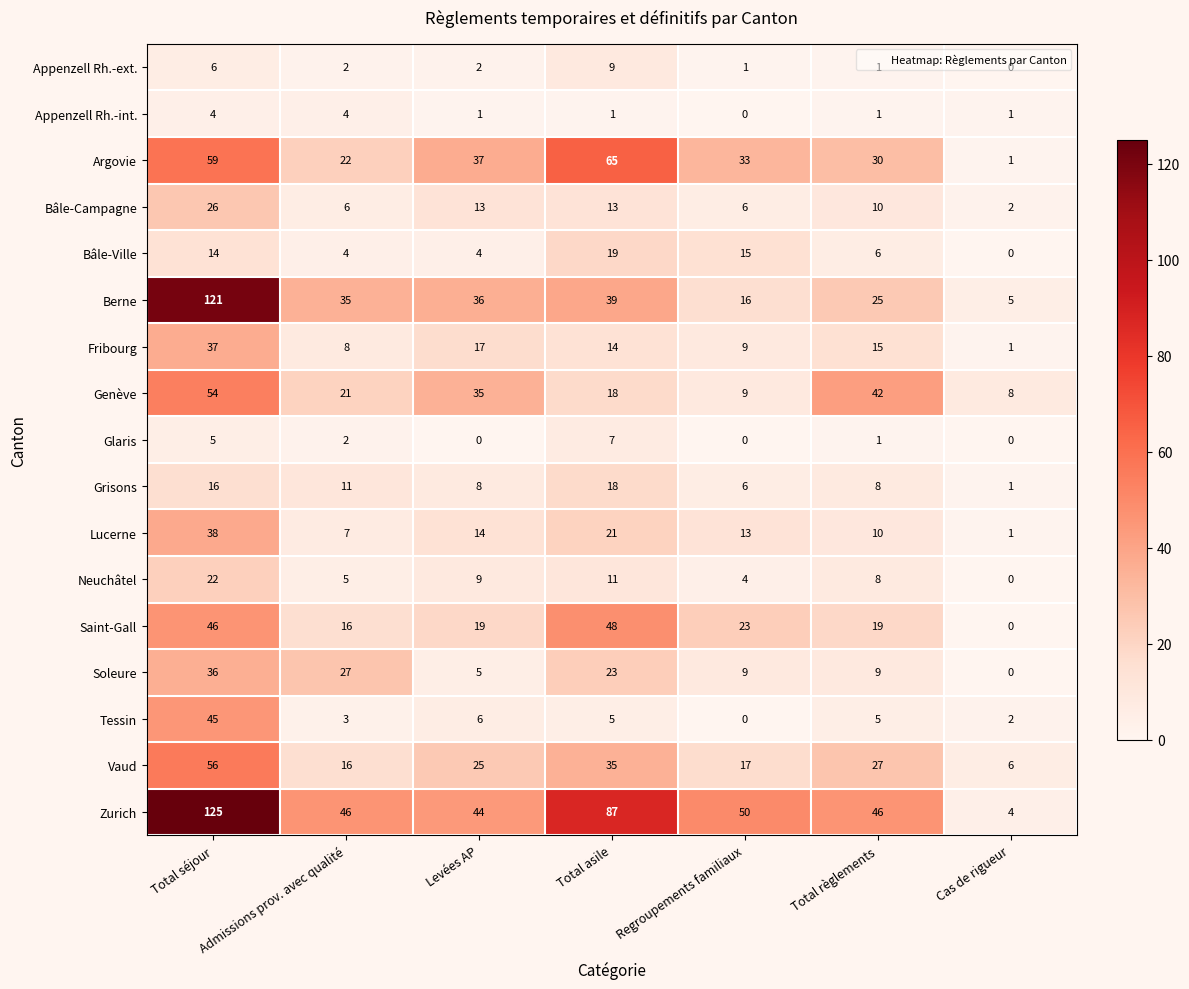

What is the difference between the second highest and second lowest values in the Lucerne series?

14